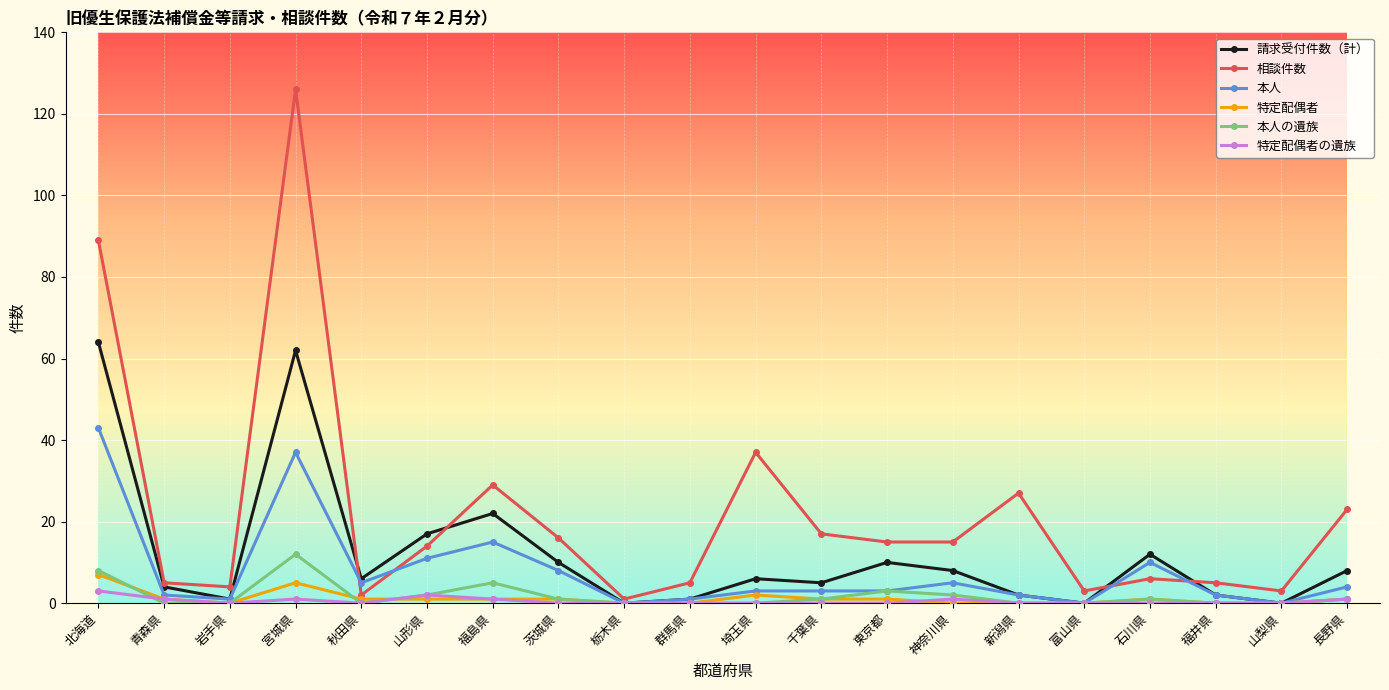

Does the chart display data point markers on the line(s)?

Yes